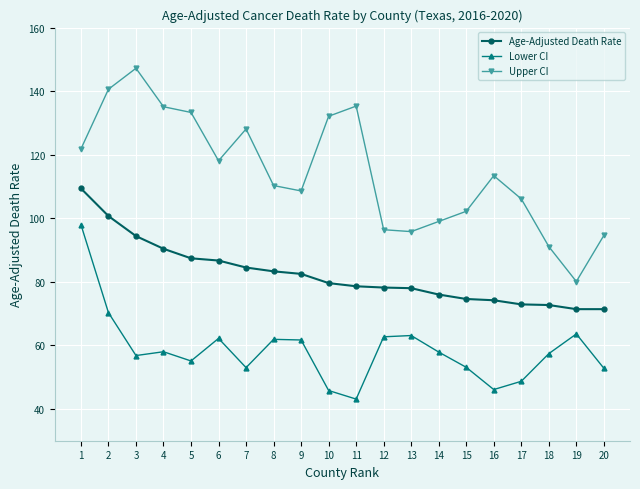

Rank the series by their average value, from highest to lowest.

Upper CI, Age-Adjusted Death Rate, Lower CI